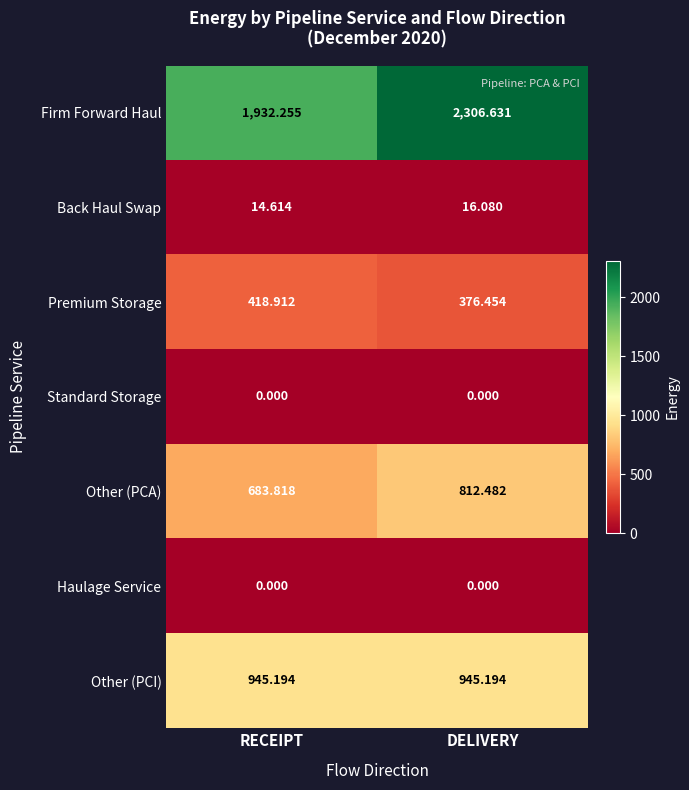

Which category has the lowest value in the Premium Storage series?

DELIVERY